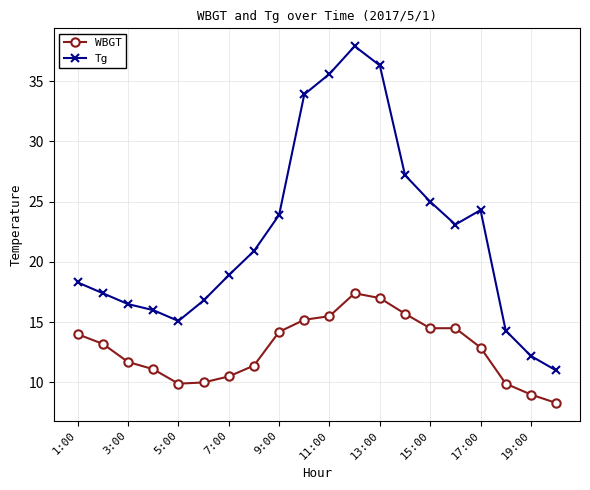

What is the greatest value displayed?

37.9